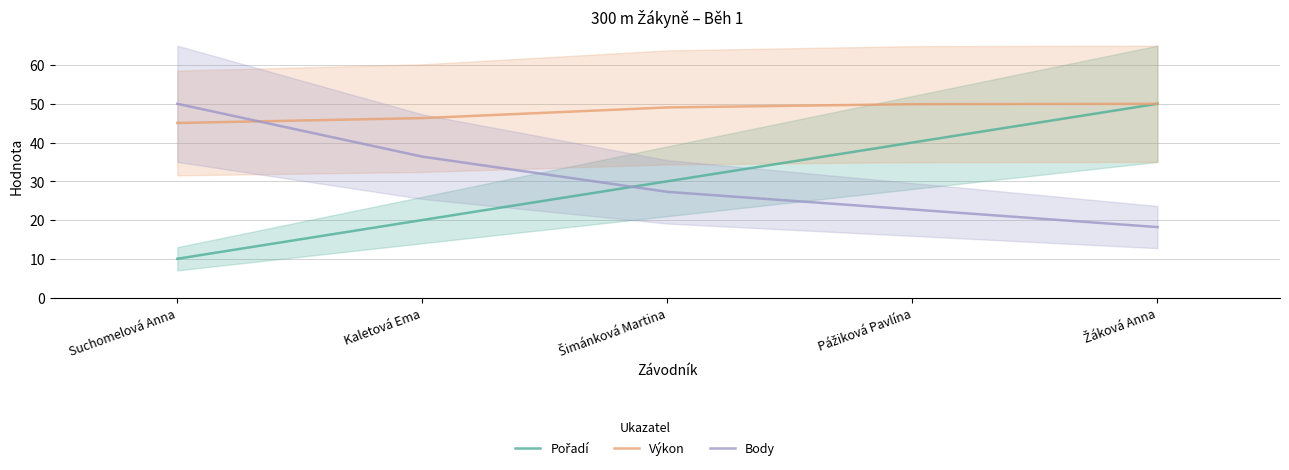

Is it true that Výkon equals 49.1 at Šimánková Martina?

True